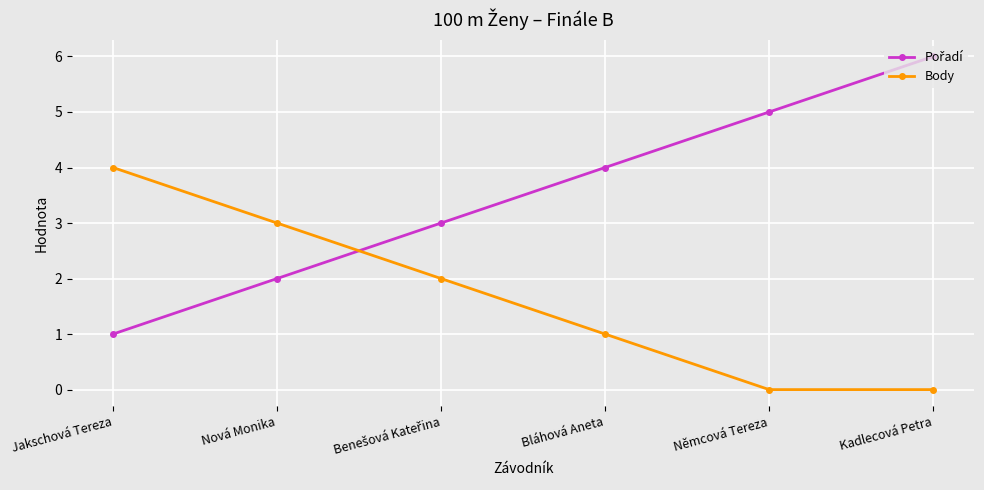

Is it true that Body equals -2 at Kadlecová Petra?

False